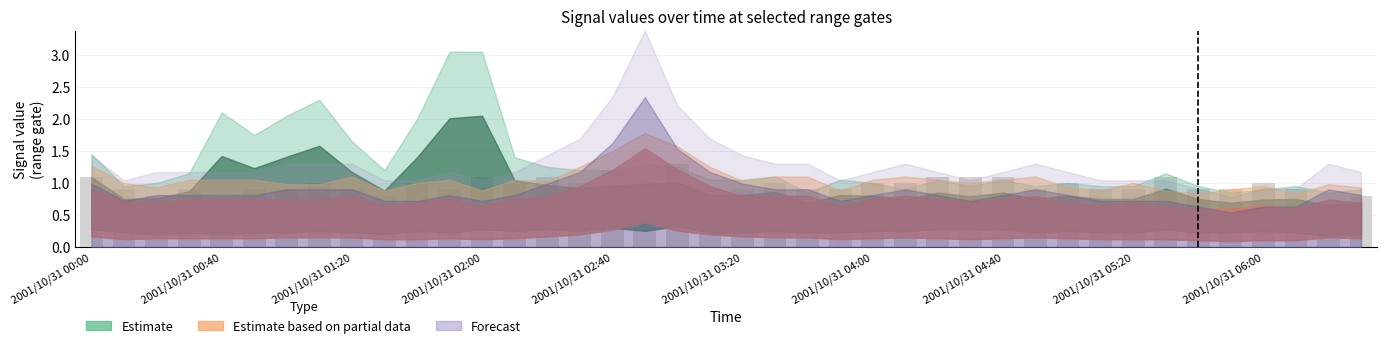

Count the number of data series in this chart.

1